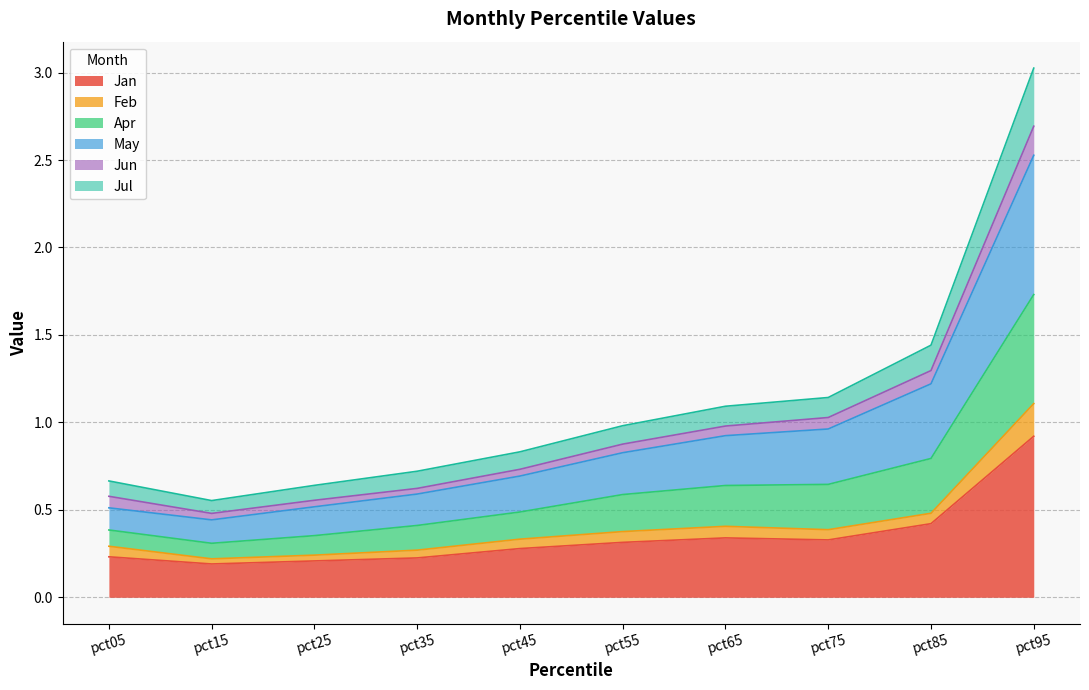

At which category is the sum across all series the highest?

pct95